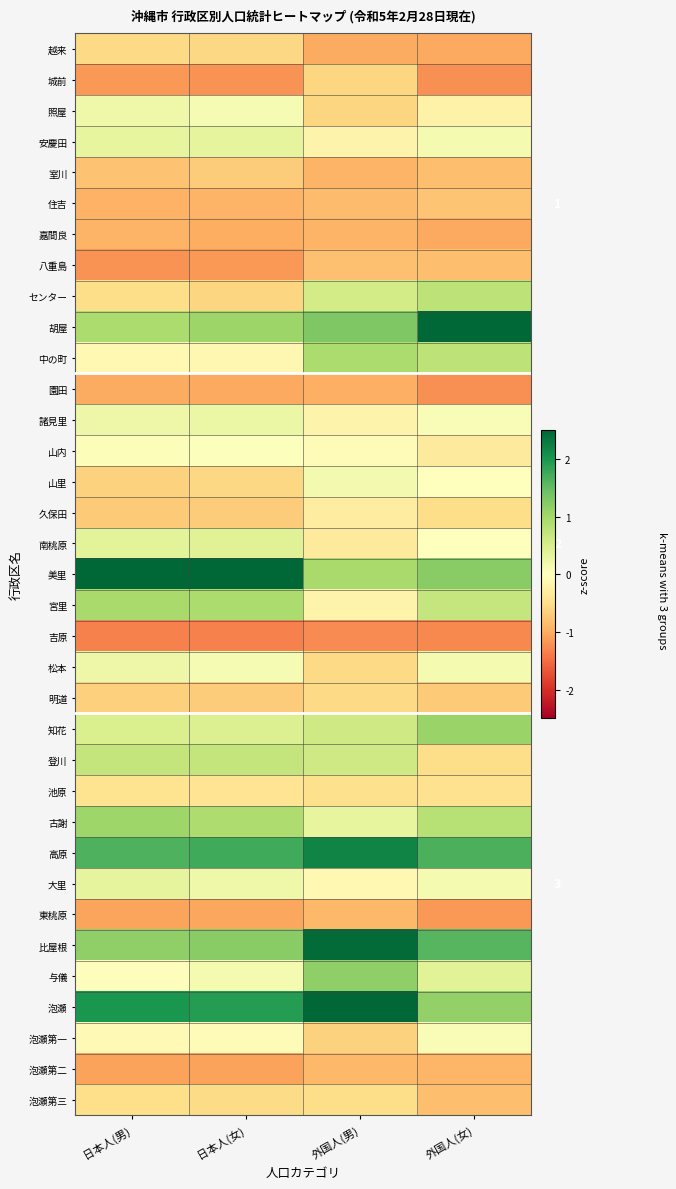

List the labels in order of 古謝 value, largest first.

日本人(男), 日本人(女), 外国人(女), 外国人(男)